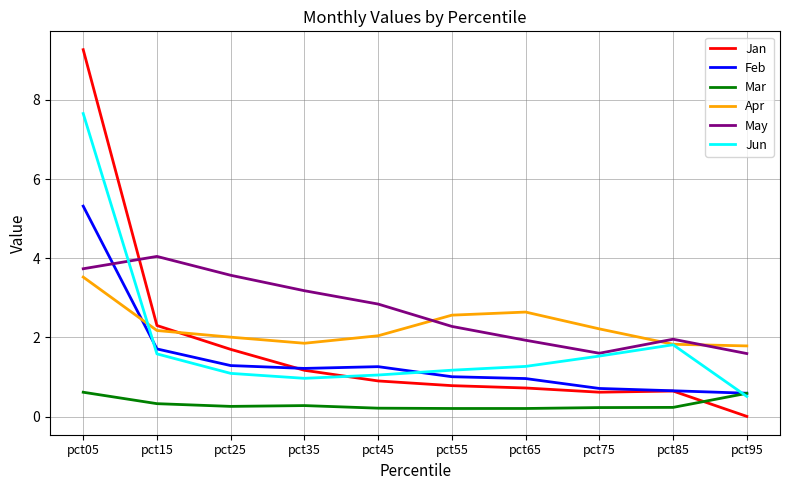

What is the difference between the May values at pct05 and pct55?

1.5